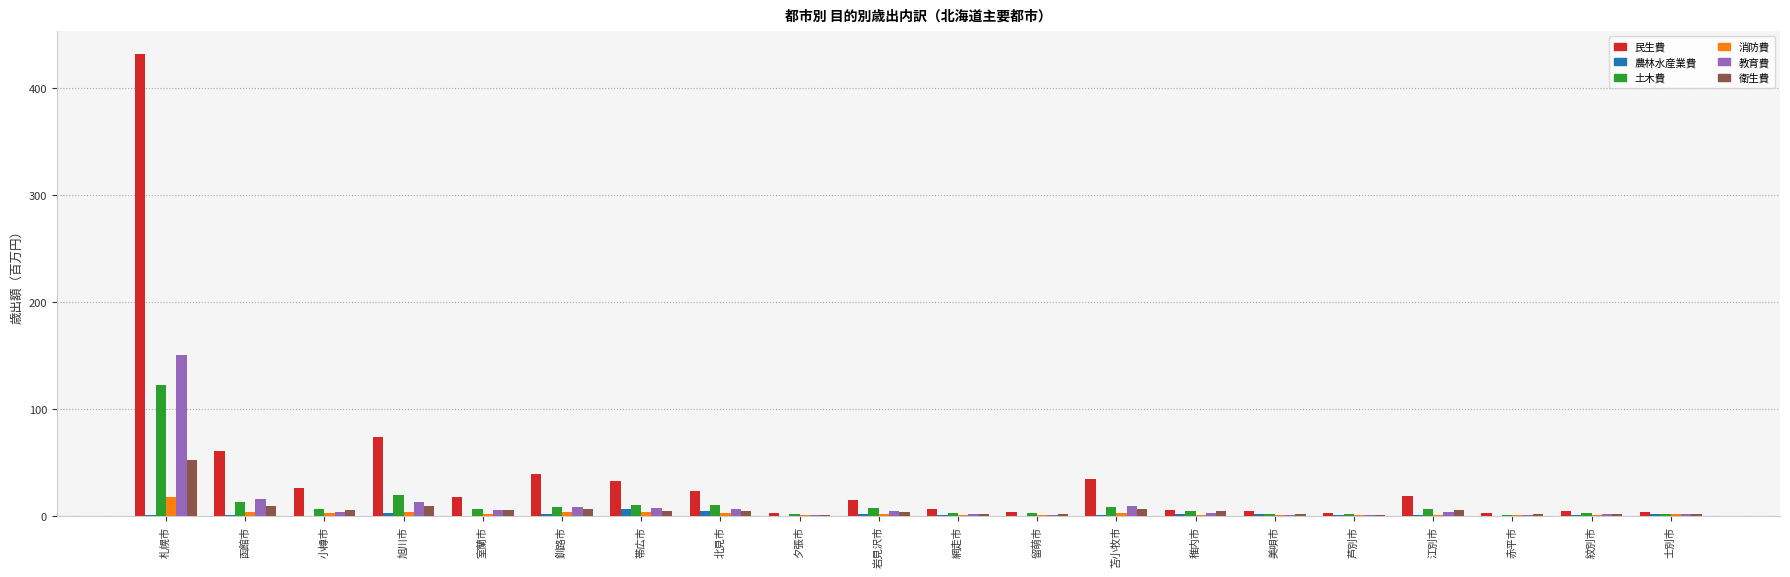

What is the sum of all 教育費 values?

240.4